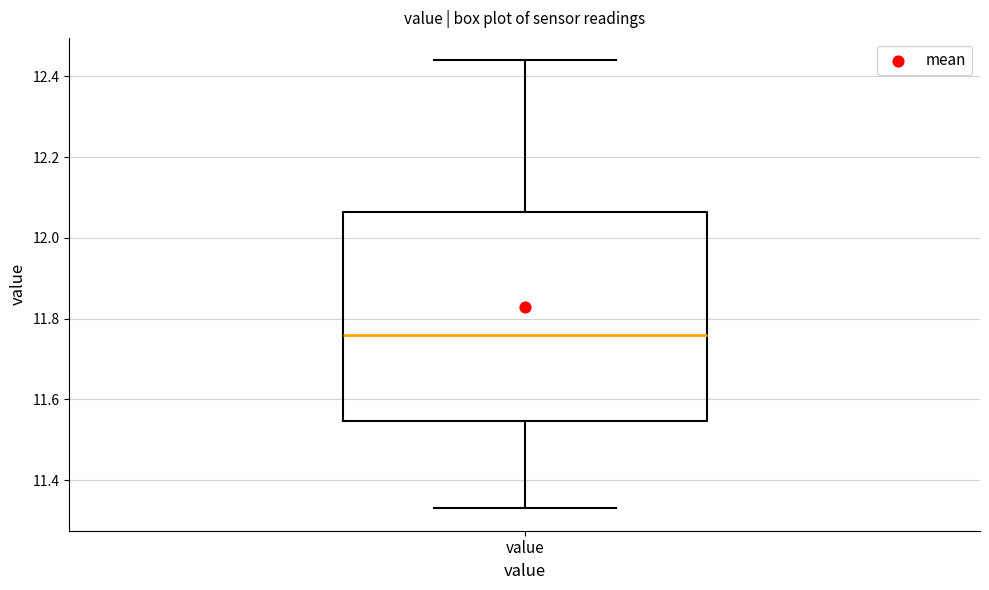

Read this box plot against the y-axis: the position of the median line, the range covered by the box, and the ends of both whiskers. The values are not printed on the chart, so give them approximately, as read against the axis.

median 11.76, box 11.54 to 12.06, whiskers 11.34 to 12.44